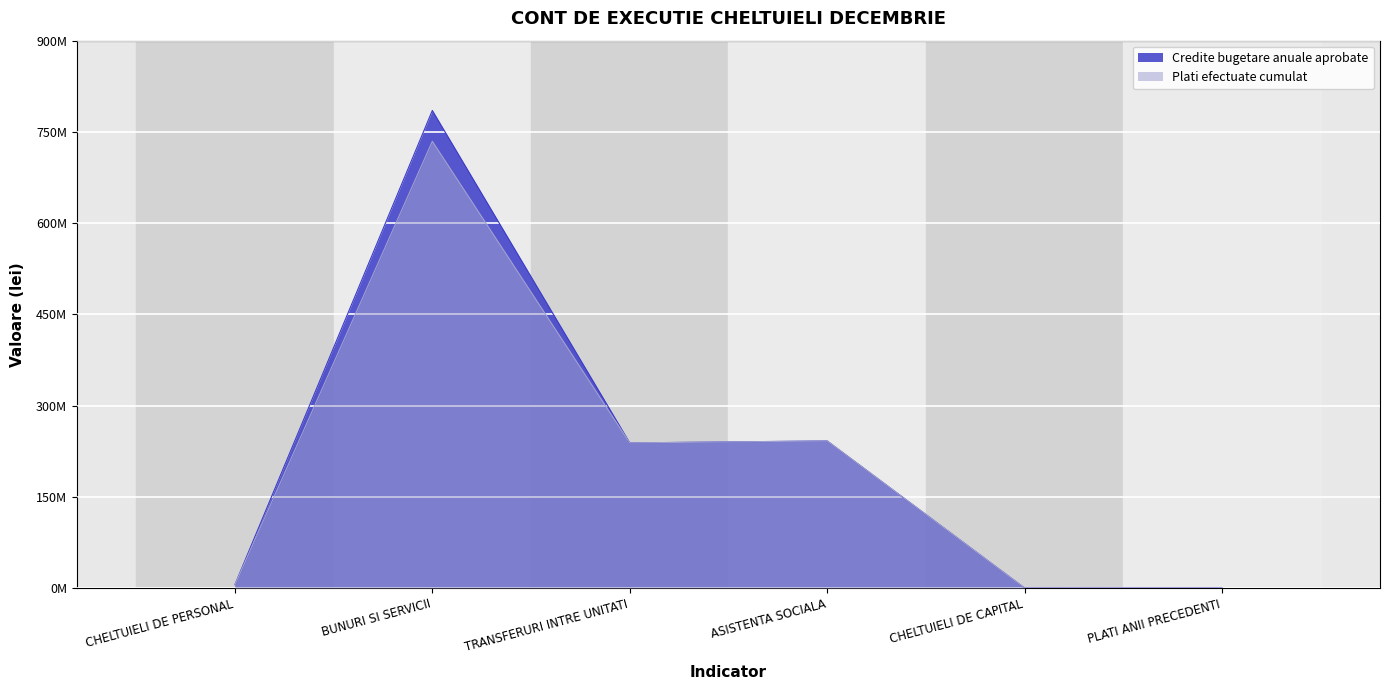

List the labels in order of Credite bugetare anuale aprobate value, smallest first.

PLATI ANII PRECEDENTI, CHELTUIELI DE CAPITAL, CHELTUIELI DE PERSONAL, TRANSFERURI INTRE UNITATI, ASISTENTA SOCIALA, BUNURI SI SERVICII